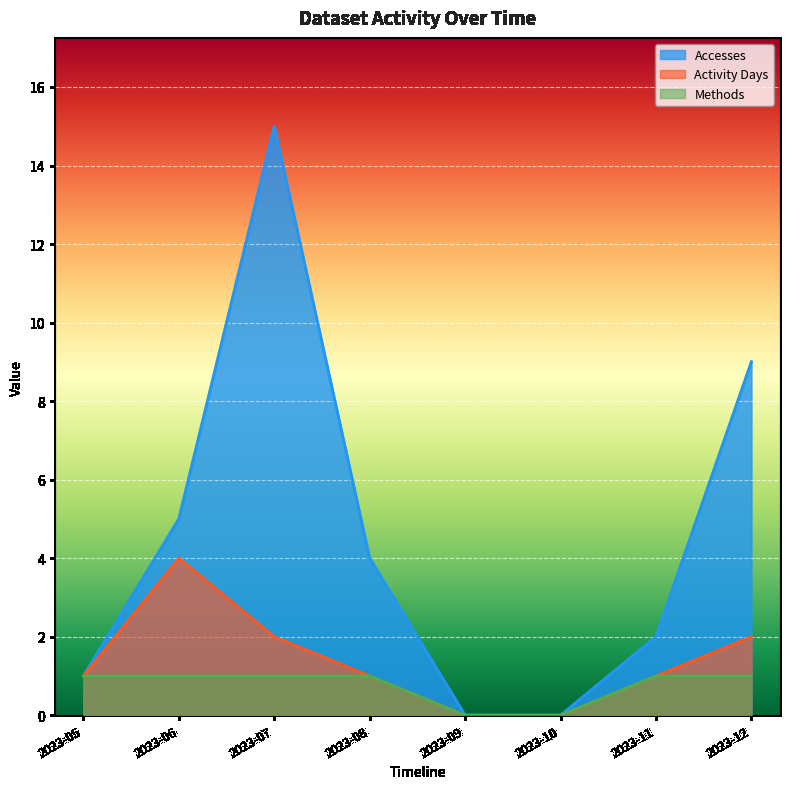

How many interior local peaks does the Accesses series have?

1